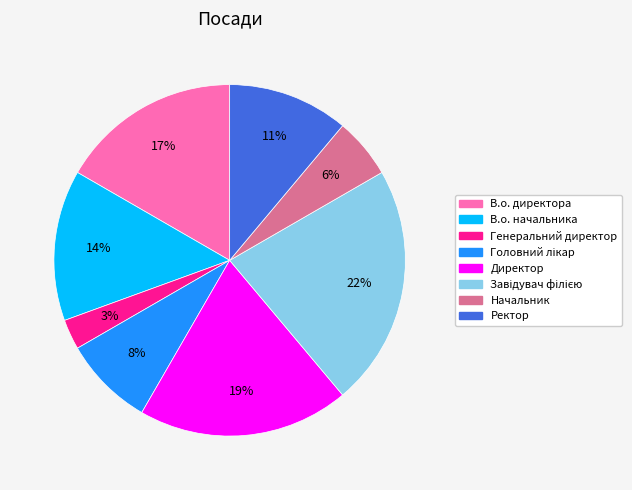

Is there a majority slice in this chart?

No